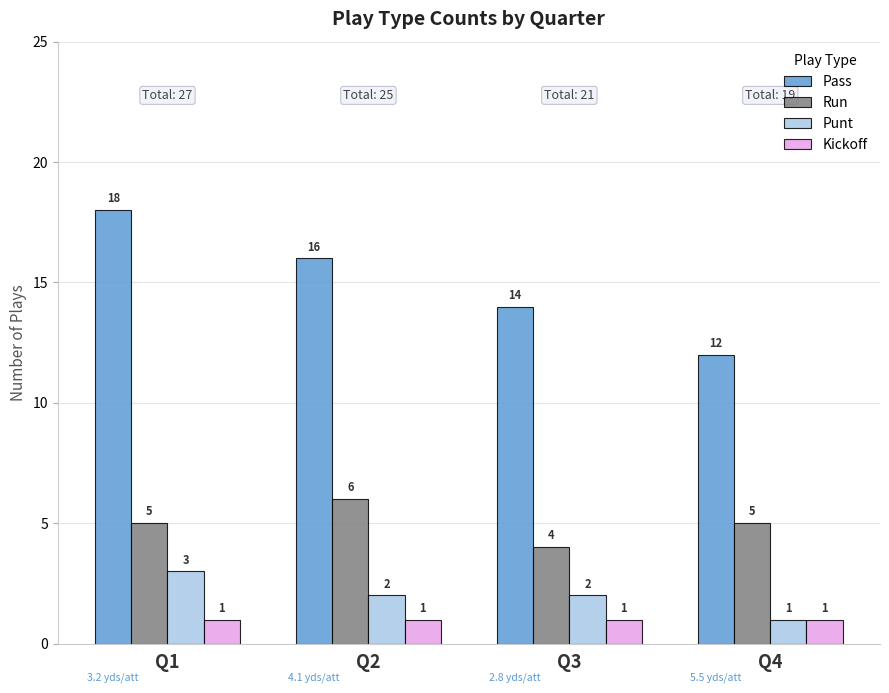

At how many categories does at least one series exceed 15?

2